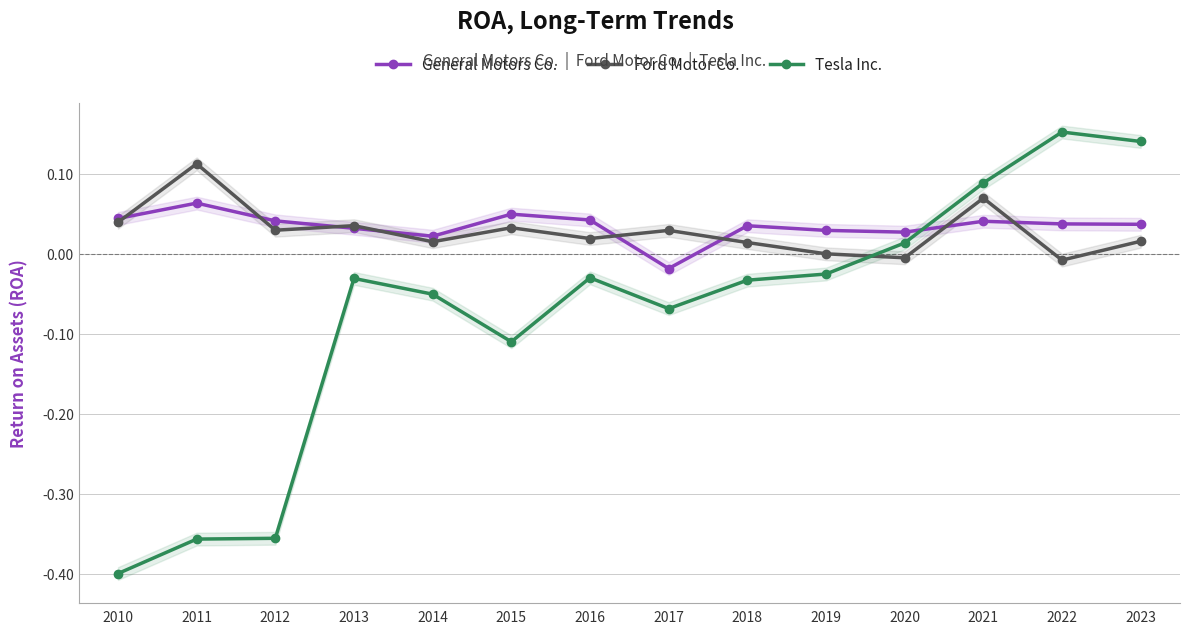

The Ford Motor Co. series shows 0.0 at 2014. True or false?

True